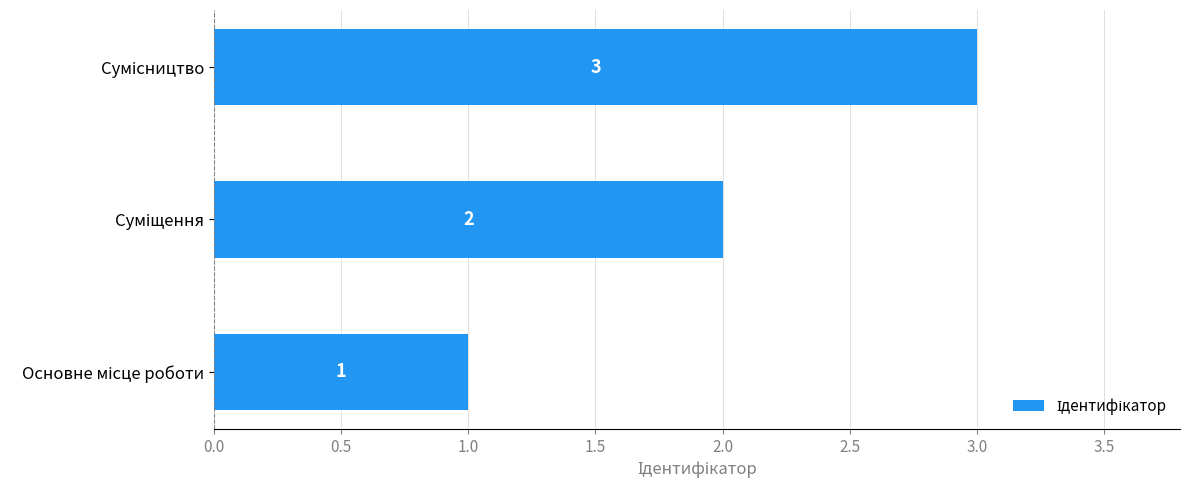

Count the values in the range 1 to 3.

3